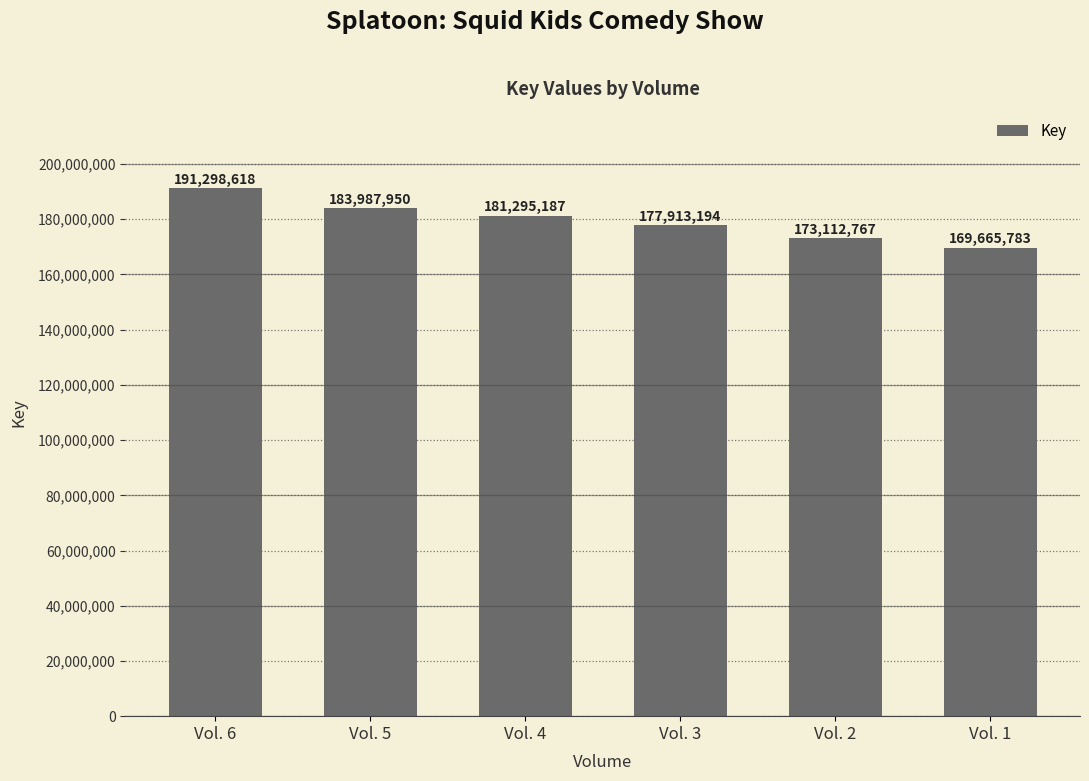

List the labels in order of value, largest first.

Vol. 6, Vol. 5, Vol. 4, Vol. 3, Vol. 2, Vol. 1